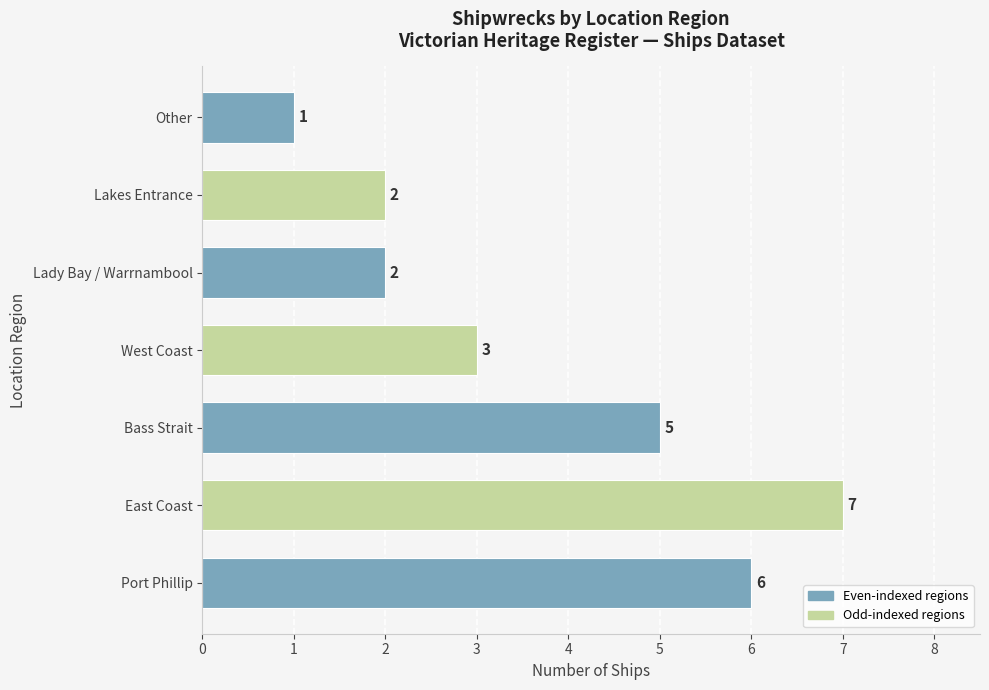

Between Port Phillip and Lady Bay / Warrnambool, which is larger?

Port Phillip